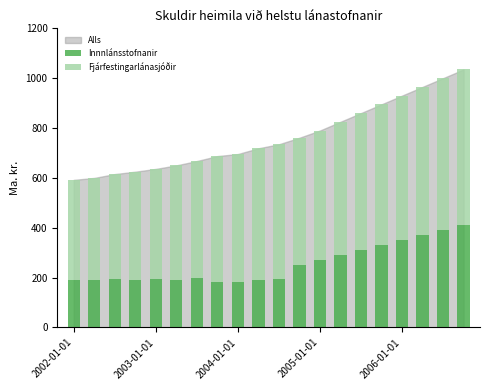

What is the average value of the Innnlánsstofnanir series?

253.3